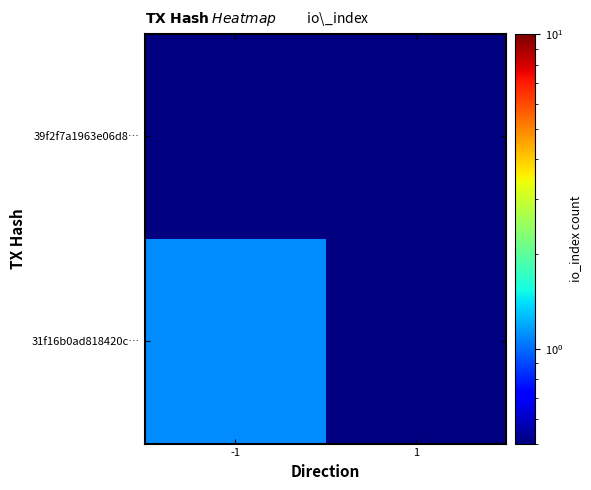

What is the spread (max minus min) of values at -1?

1.0